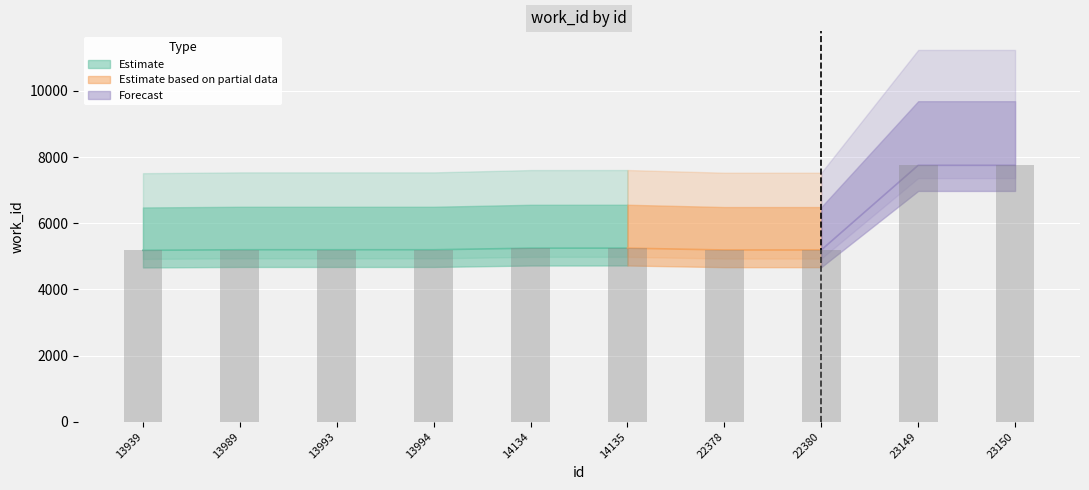

Which category has the highest value across all series?

23149